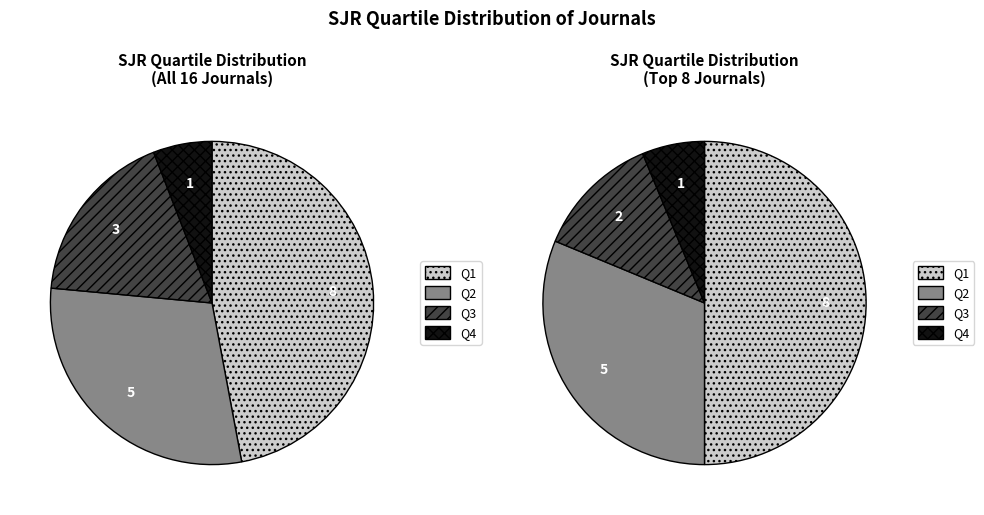

To the nearest percent, what percentage of the pie is Q2?

29%